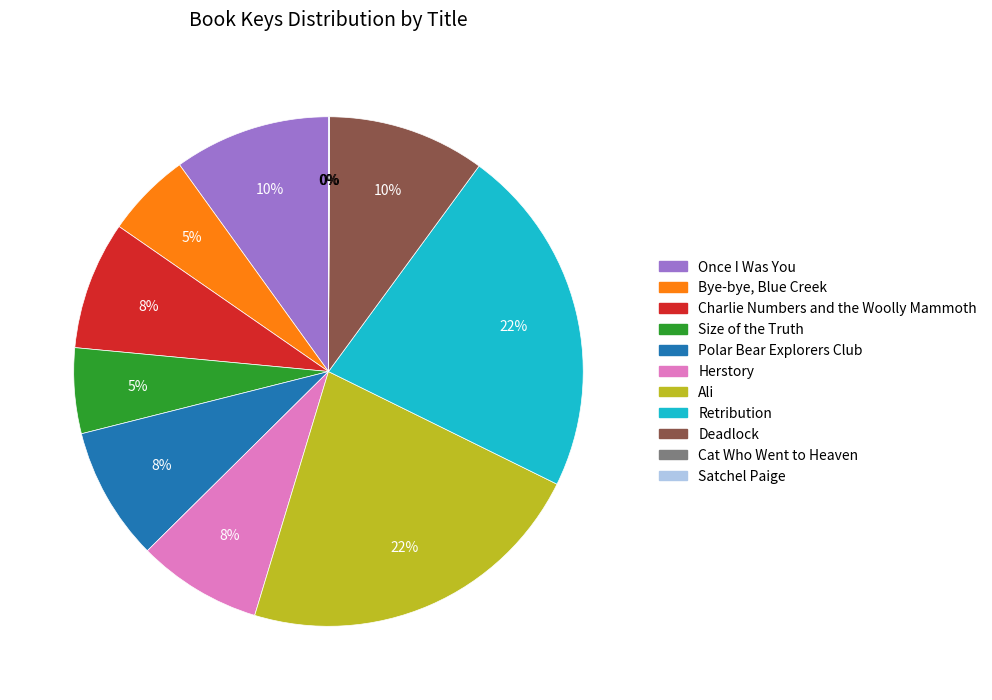

Is the sum of Once I Was You and Polar Bear Explorers Club greater than half?

No